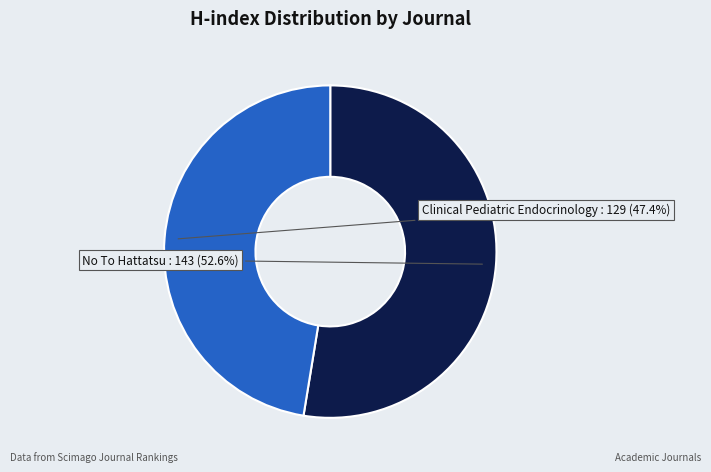

To the nearest percent, what is the difference between the largest and smallest slice percentages?

5%